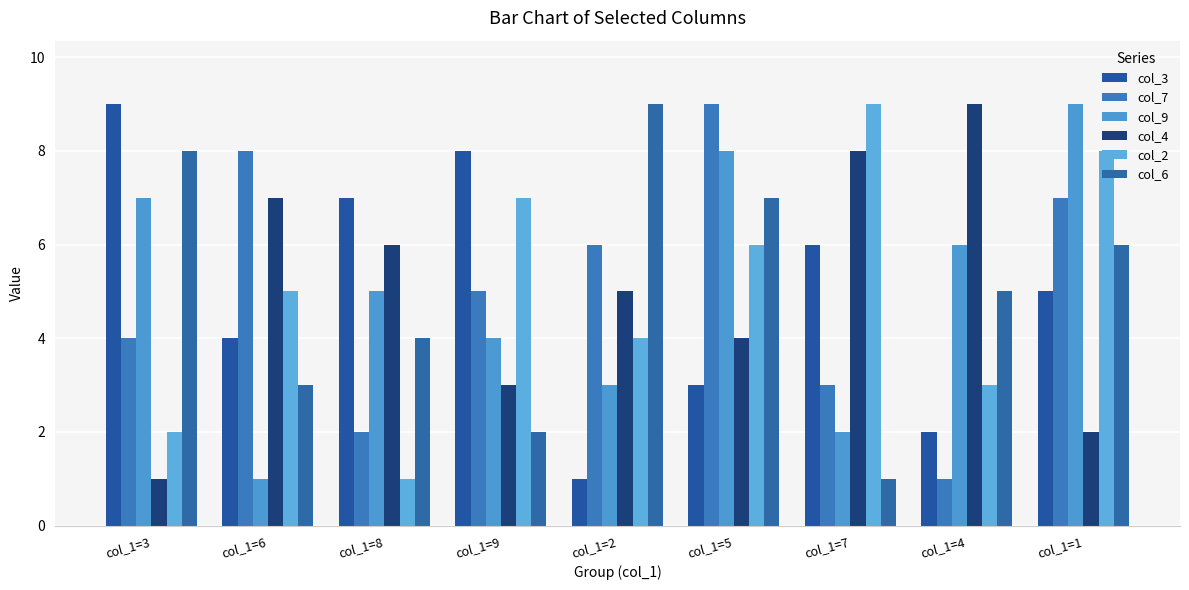

Reading right to left, transcribe all the data shown in this chart.

col_3: col_1=1=5	col_1=4=2	col_1=7=6	col_1=5=3	col_1=2=1	col_1=9=8	col_1=8=7	col_1=6=4	col_1=3=9
col_7: col_1=1=7	col_1=4=1	col_1=7=3	col_1=5=9	col_1=2=6	col_1=9=5	col_1=8=2	col_1=6=8	col_1=3=4
col_9: col_1=1=9	col_1=4=6	col_1=7=2	col_1=5=8	col_1=2=3	col_1=9=4	col_1=8=5	col_1=6=1	col_1=3=7
col_4: col_1=1=2	col_1=4=9	col_1=7=8	col_1=5=4	col_1=2=5	col_1=9=3	col_1=8=6	col_1=6=7	col_1=3=1
col_2: col_1=1=8	col_1=4=3	col_1=7=9	col_1=5=6	col_1=2=4	col_1=9=7	col_1=8=1	col_1=6=5	col_1=3=2
col_6: col_1=1=6	col_1=4=5	col_1=7=1	col_1=5=7	col_1=2=9	col_1=9=2	col_1=8=4	col_1=6=3	col_1=3=8